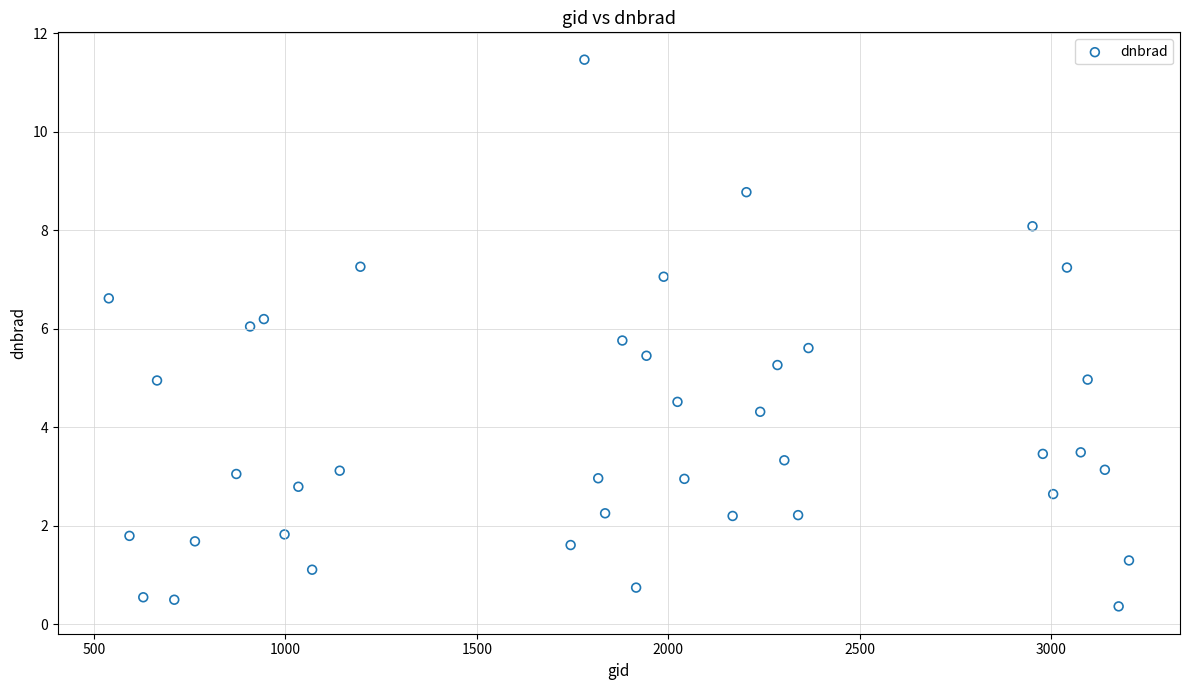

What is the range of Y values (max minus min)?

11.1